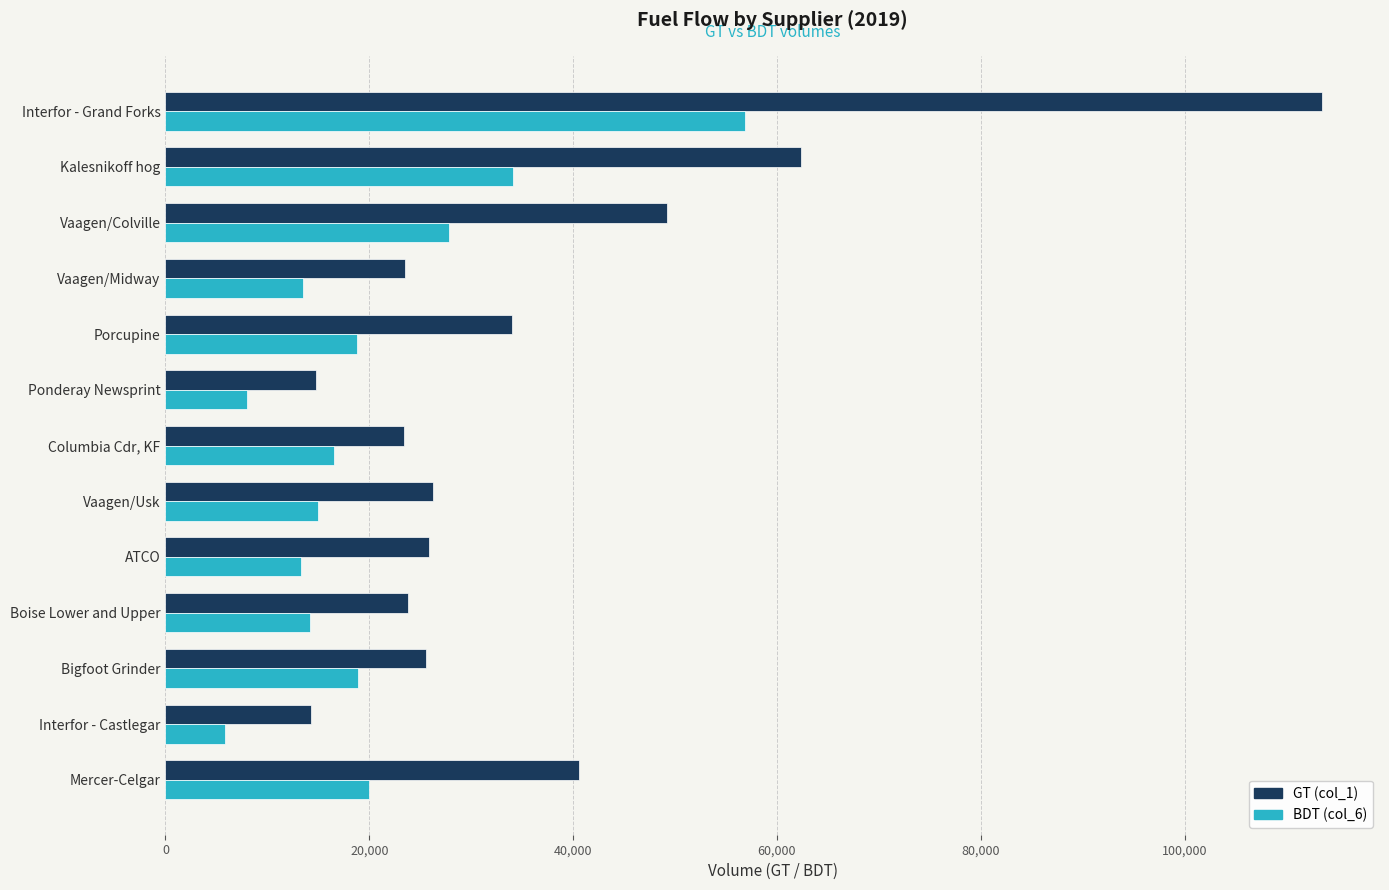

Which series has the largest total across all categories?

GT (col_1)